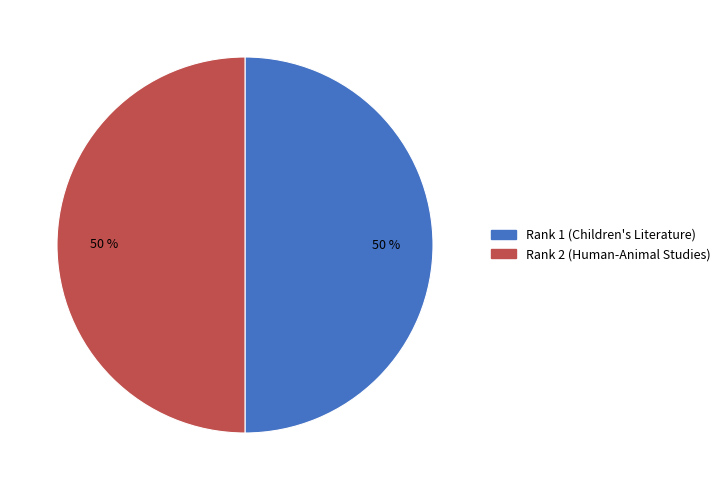

To the nearest percent, what percentage of the pie is Rank 1 (Children's Literature)?

50%